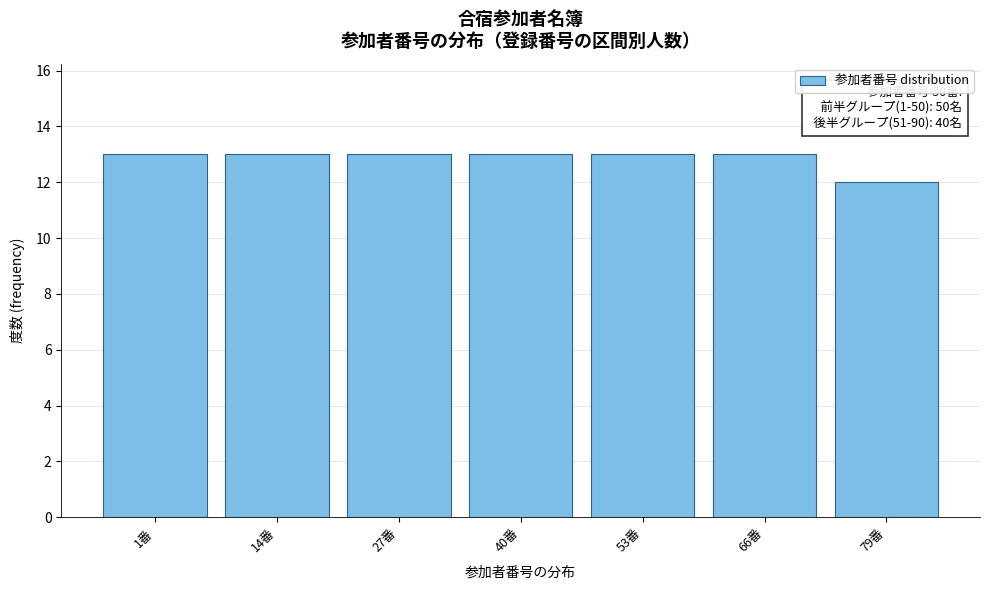

Reading left to right, list all the values displayed in this chart.

1番=13	14番=13	27番=13	40番=13	53番=13	66番=13	79番=12